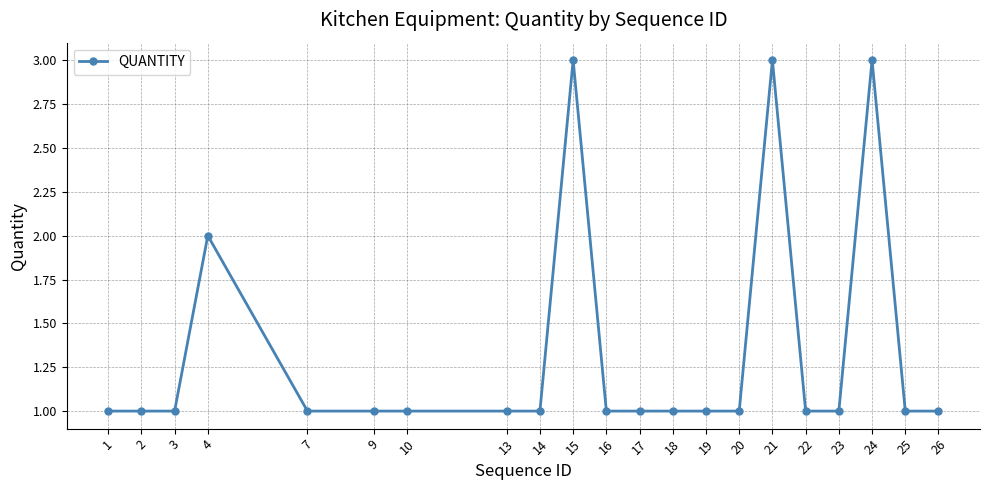

Where is the data nearest to the value 2?

4